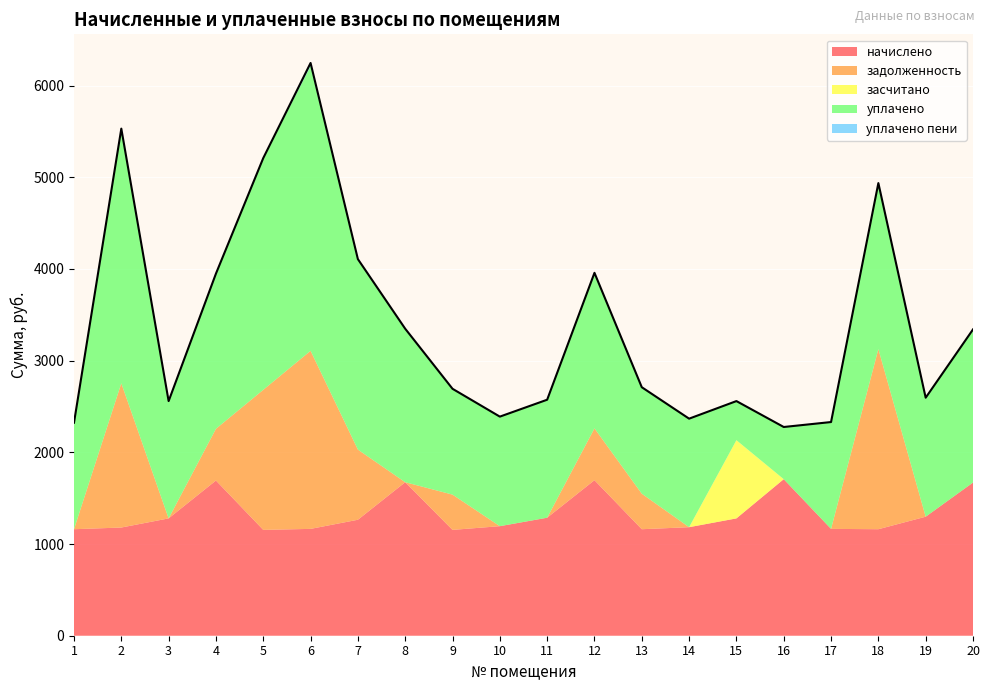

True or false: засчитано and начислено cross at least once.

False